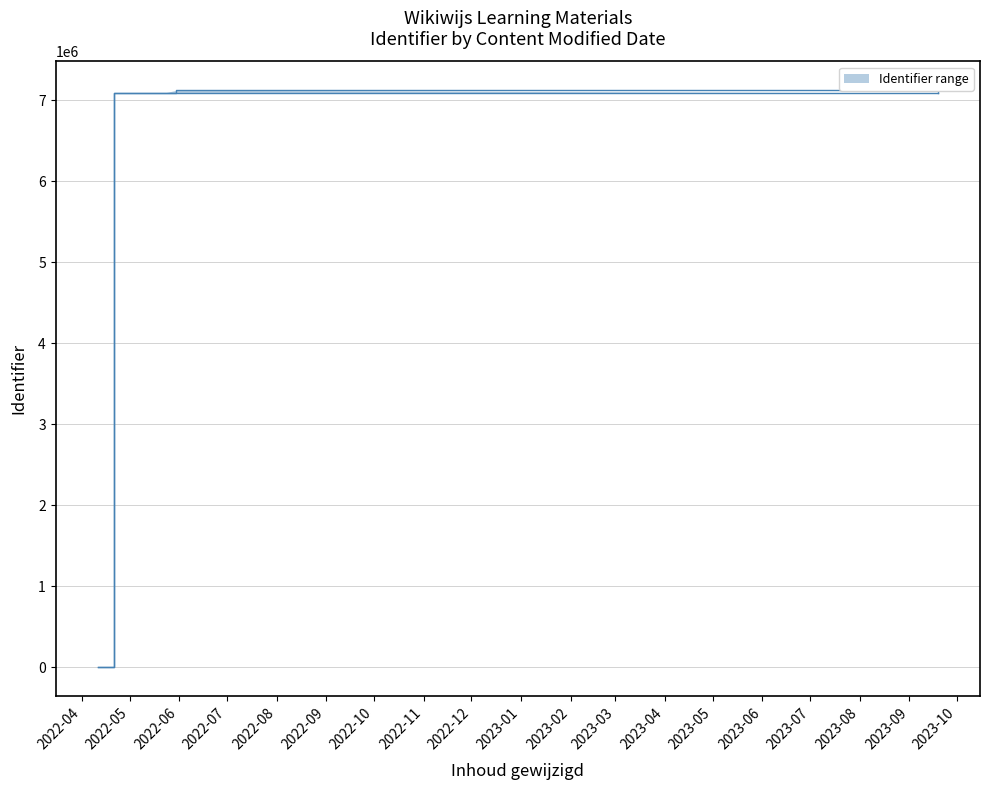

Reading left to right, extract all data points from this chart.

0	7088003	7088005	7120139	7088009	7088012	7088013	7088015	7088017	7088019	7088020	7088022	7088023